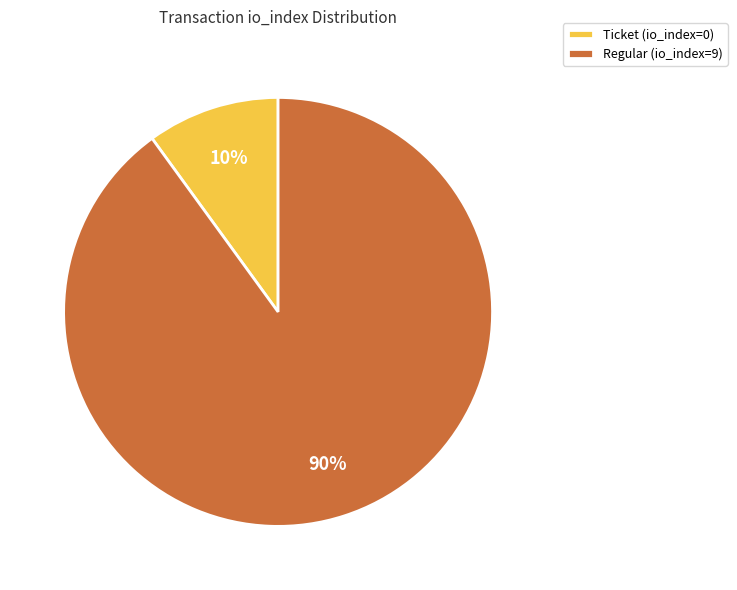

Do Ticket (io_index=0) and Regular (io_index=9) together represent more than half of the pie?

Yes